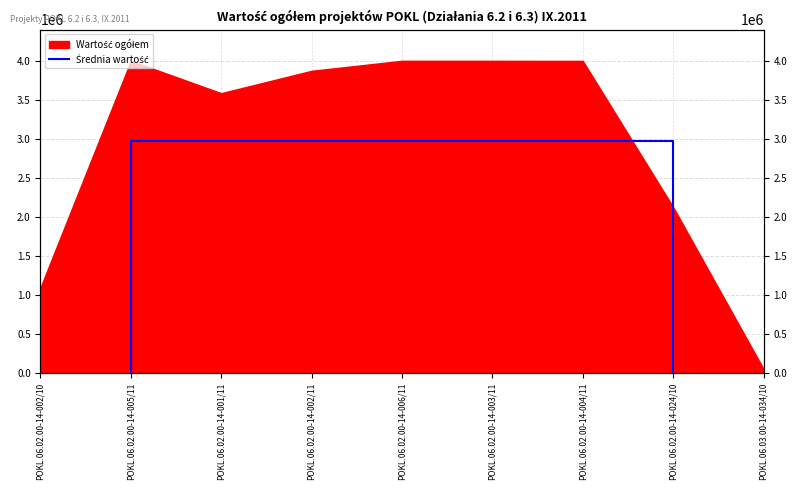

Between POKL.06.02.00-14-005/11 and POKL.06.02.00-14-024/10, which is larger?

POKL.06.02.00-14-024/10